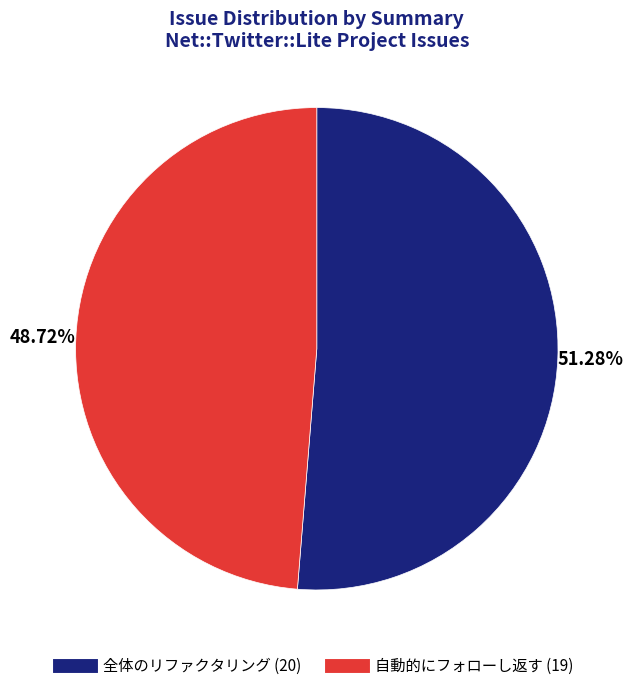

Does 自動的にフォローし返す account for over 50% of the chart?

No